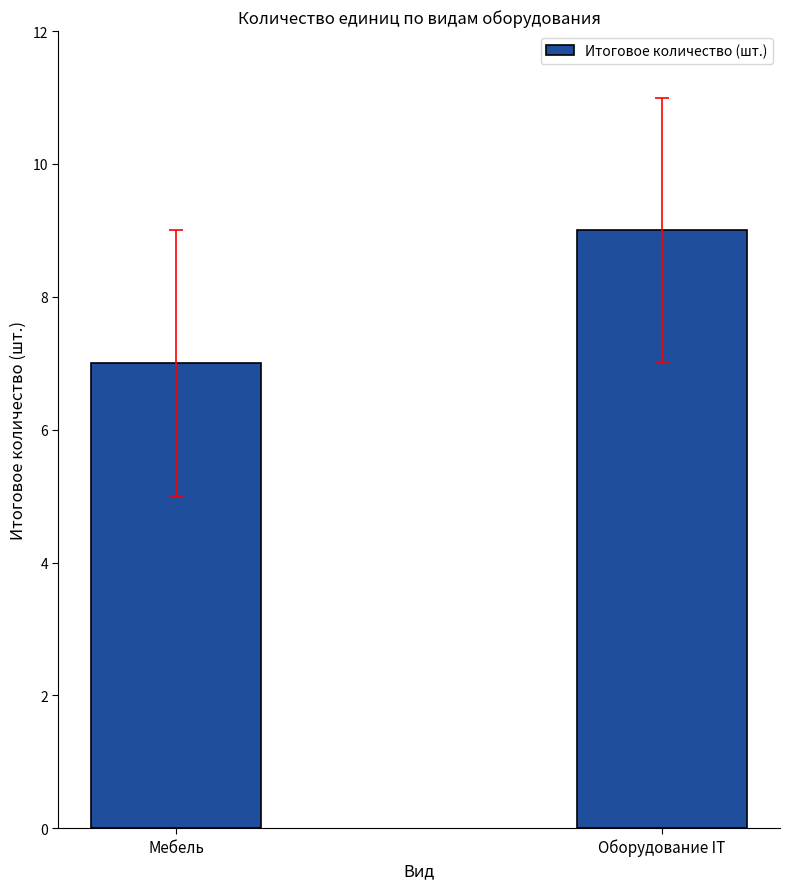

Approximately how many times larger is the value at Мебель compared to Оборудование IT?

0.8